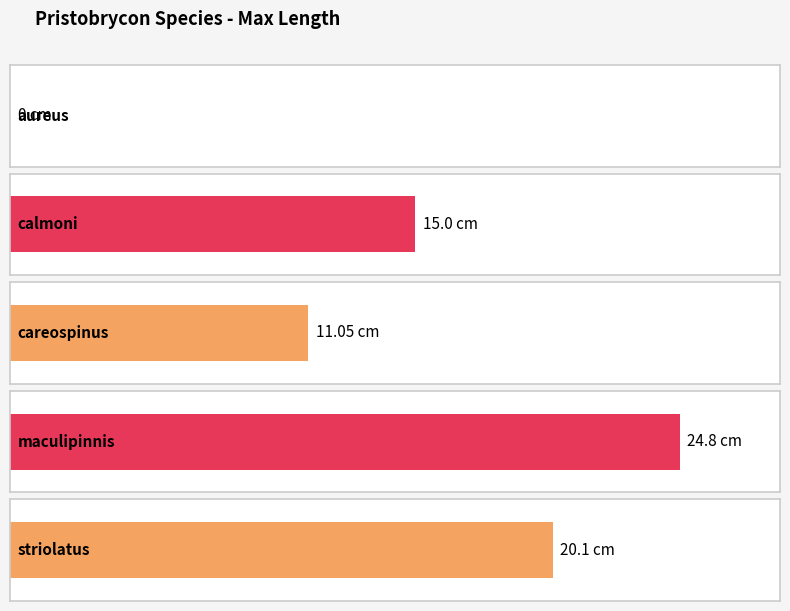

What is the average value?

14.2